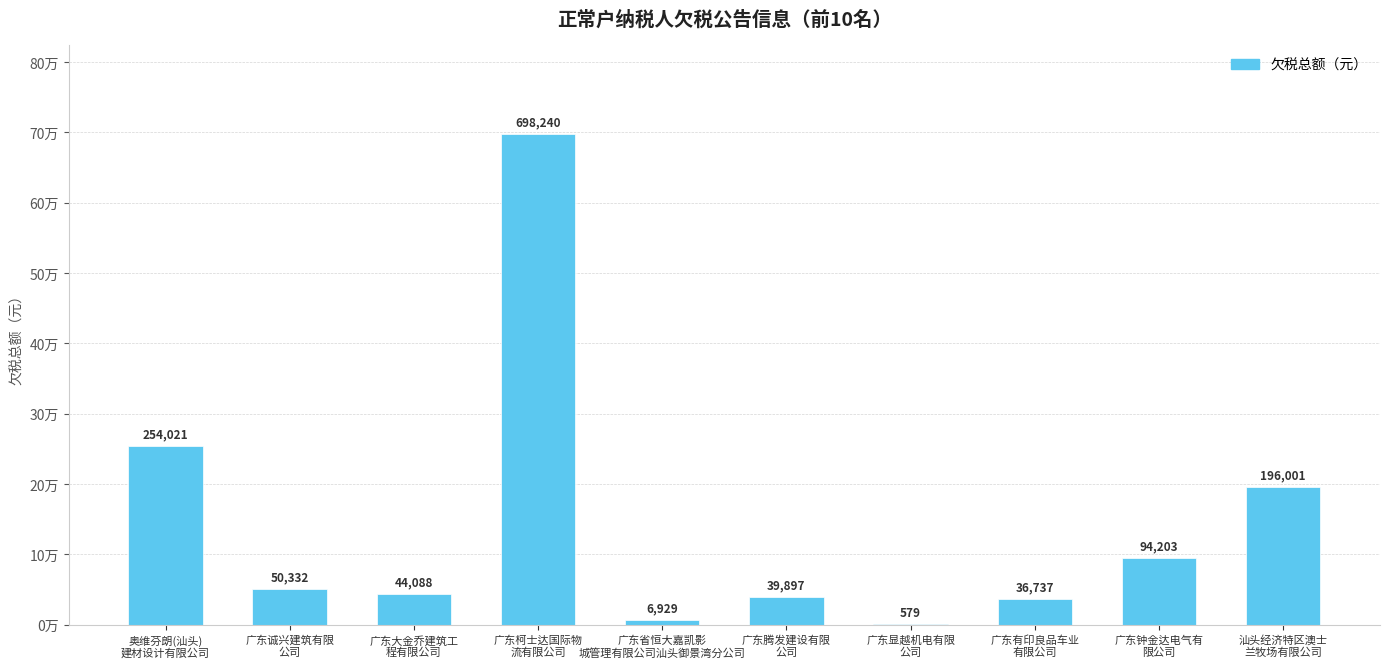

What is the label of the 8th bar from the left?

广东有印良品车业
有限公司